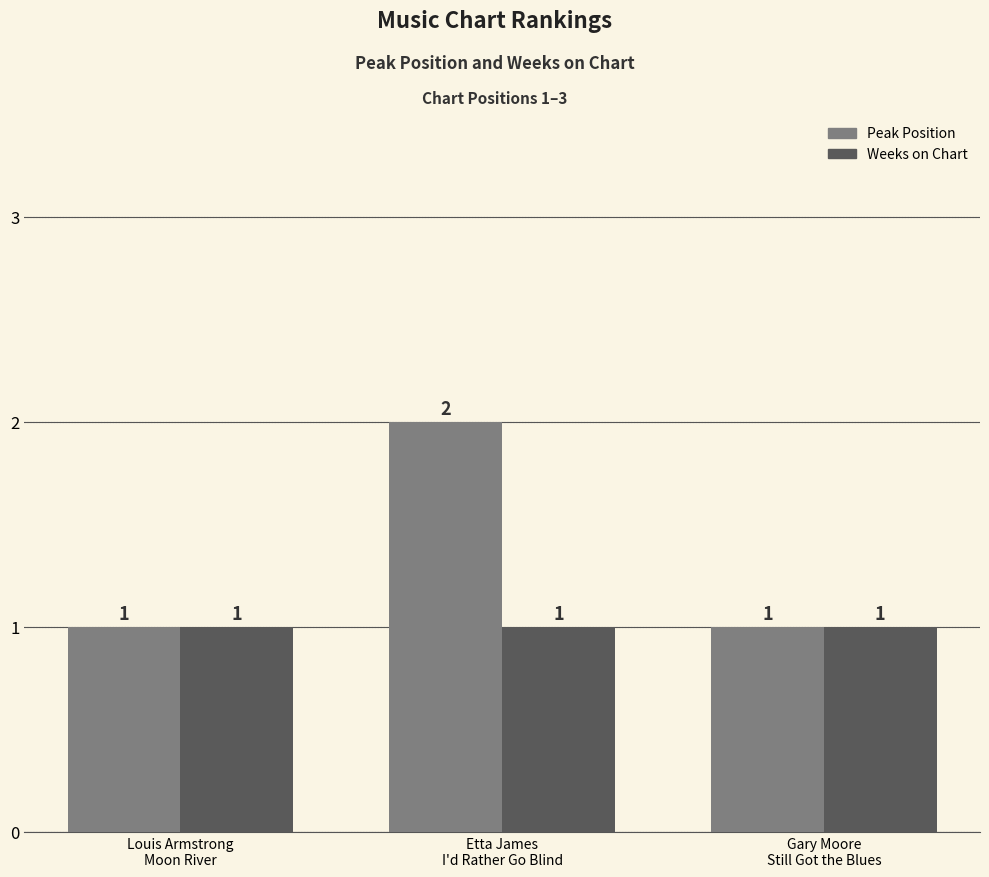

What is the highest value of the Weeks on Chart series?

1